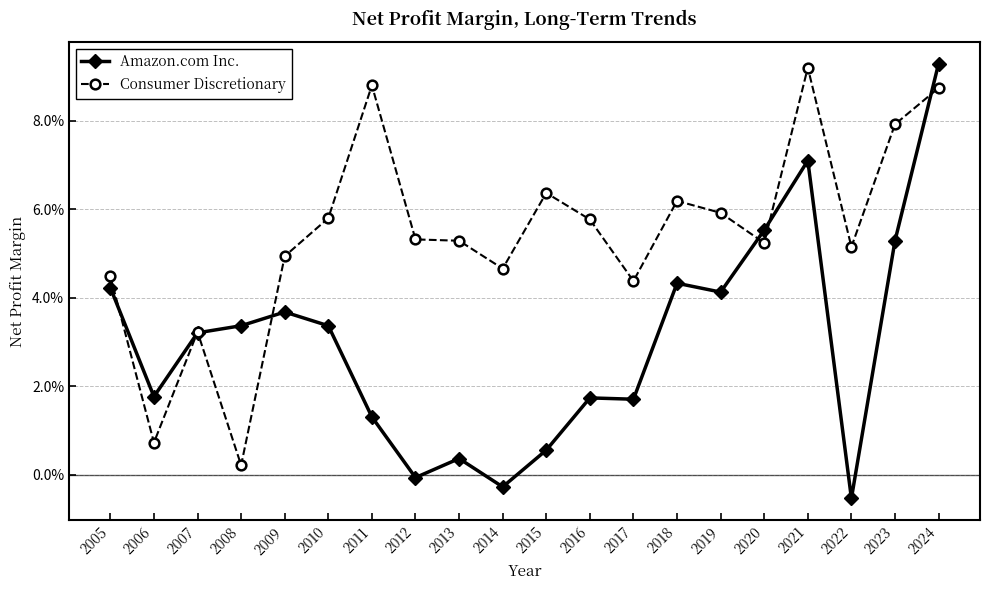

Which series has the largest range (max minus min)?

Amazon.com Inc.